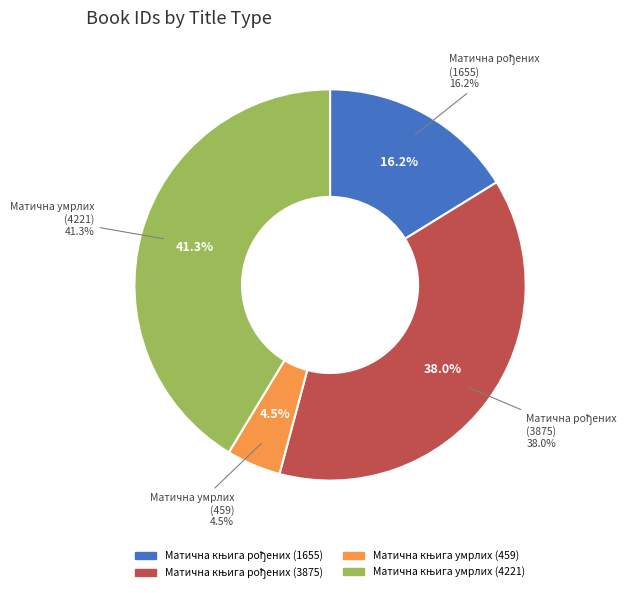

Which has a higher value, Матична књига умрлих (4221) or Матична књига умрлих (459)?

Матична књига умрлих (4221)